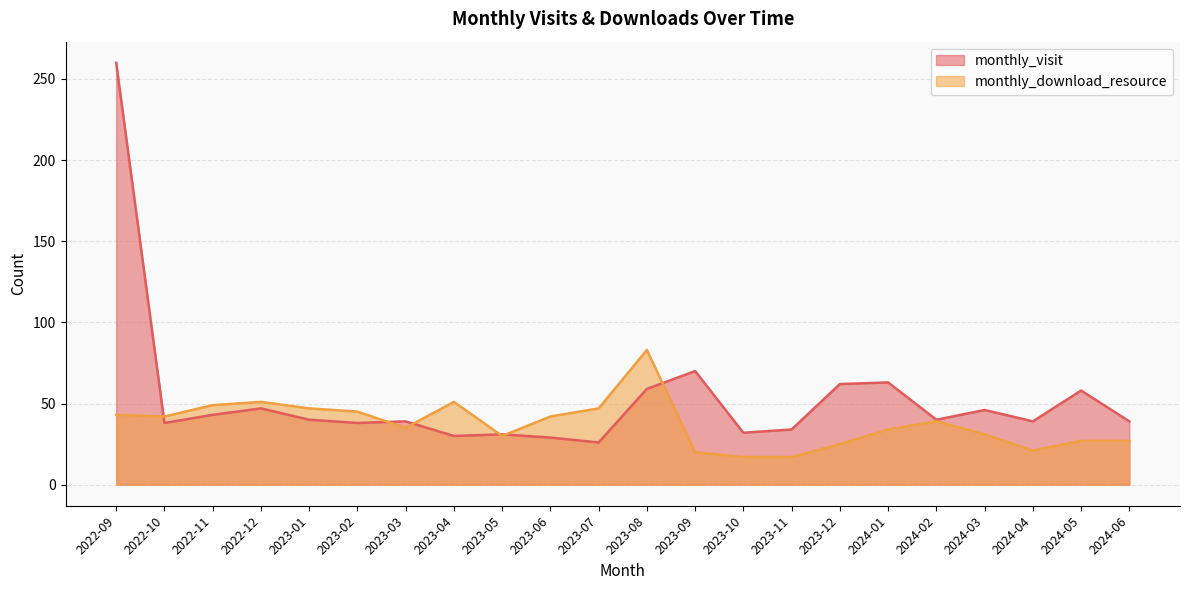

Where is the first local minimum for monthly_visit?

2022-10